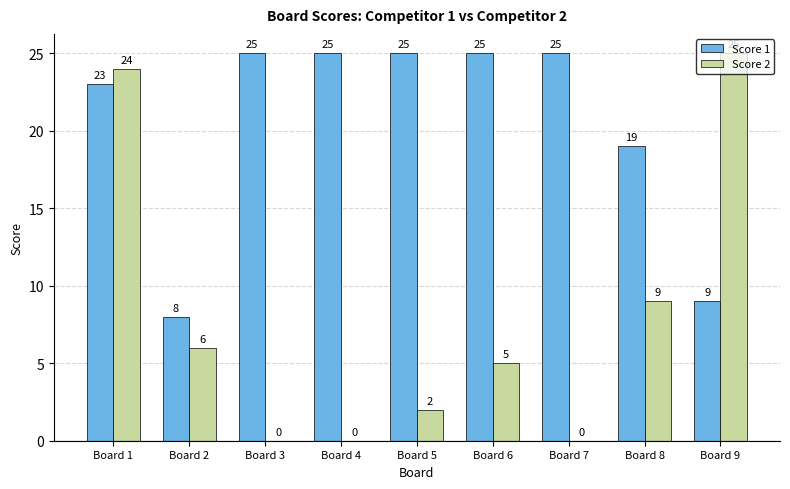

How many data points does each series have?

9